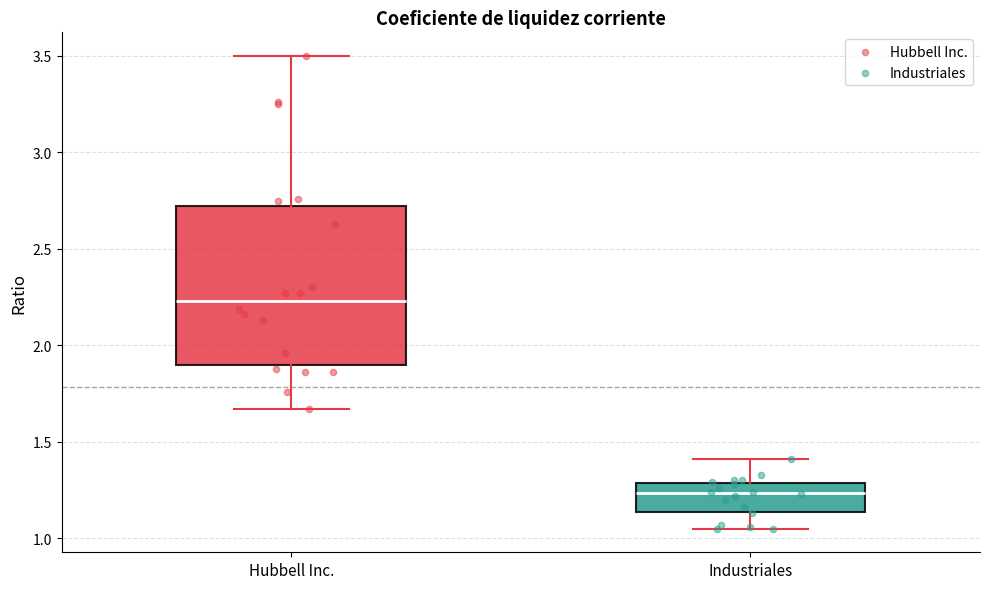

Which box is the tallest, from its lower edge to its upper edge?

Hubbell Inc.